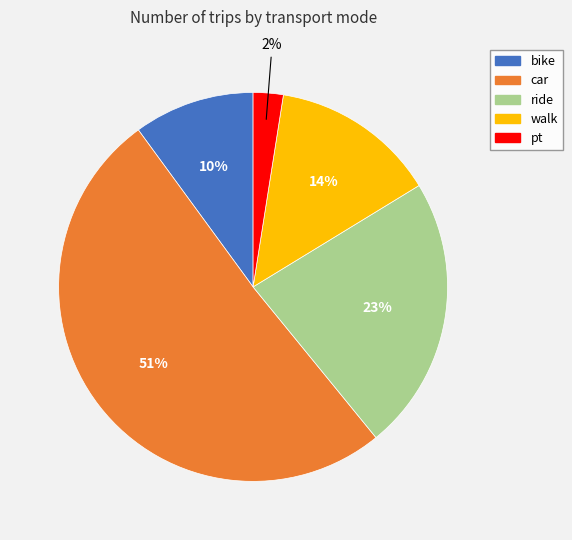

Combined, do bike and ride account for over 50%?

No